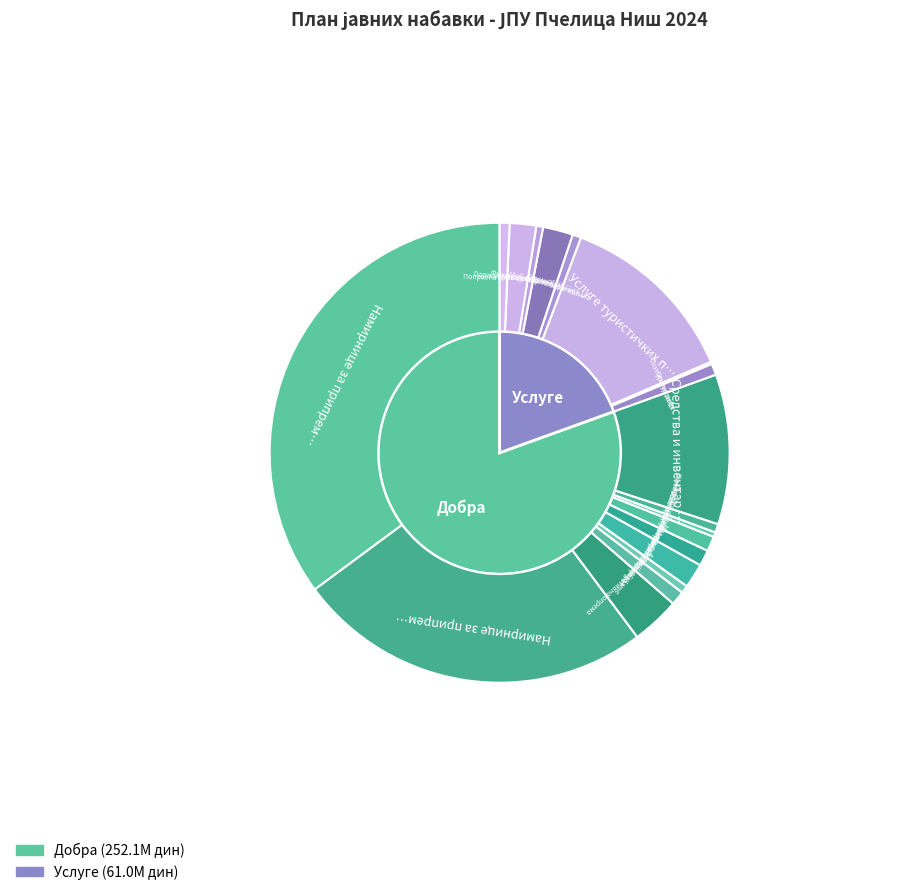

Which slice is the largest?

Намирнице за припремање оброка за децу